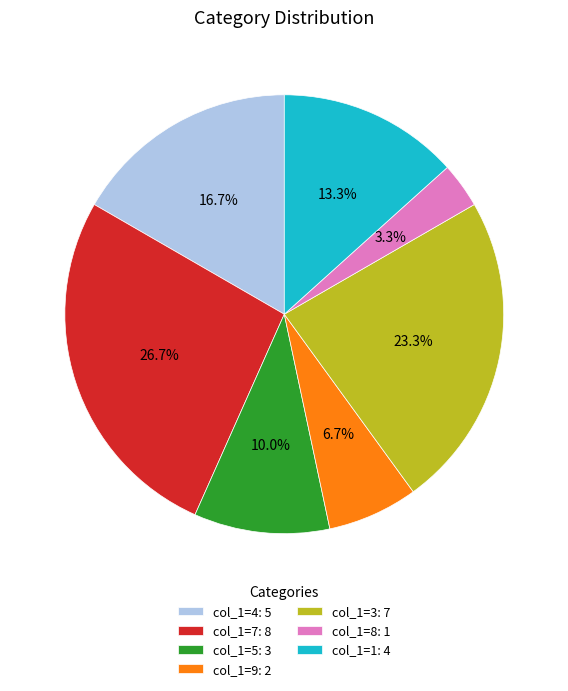

Do col_1=4: 5 and col_1=5: 3 together represent more than half of the pie?

No